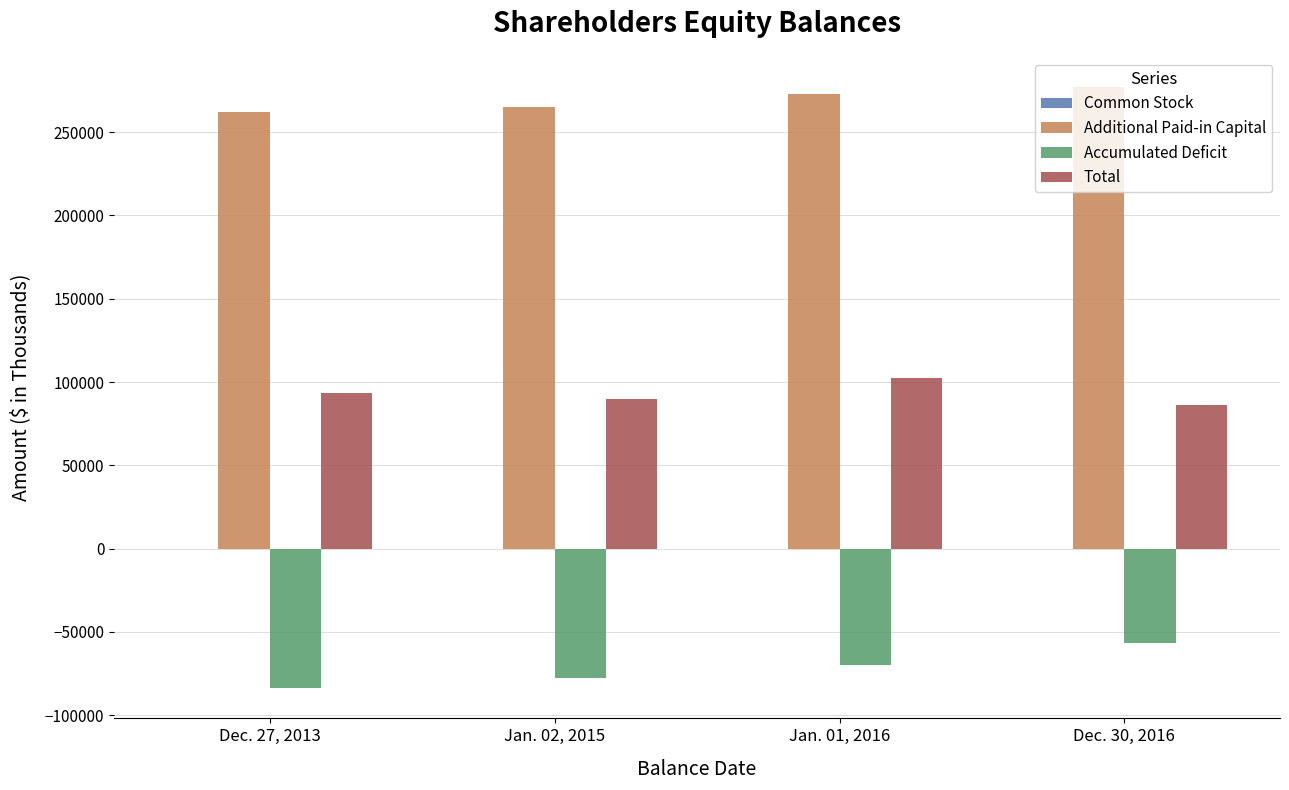

What is the sum of all Accumulated Deficit values?

-288272